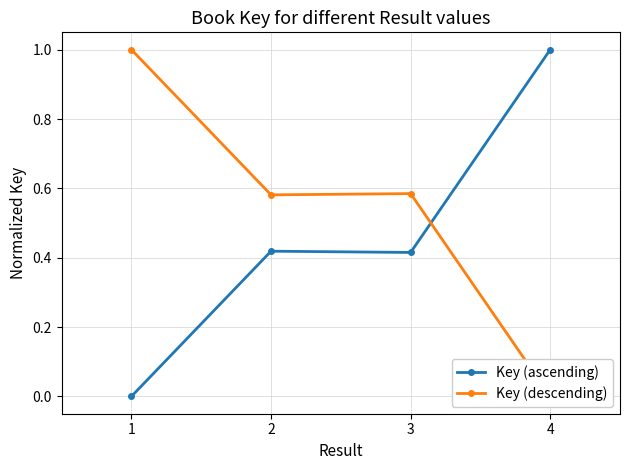

What is the total value across all series at 1?

1.0